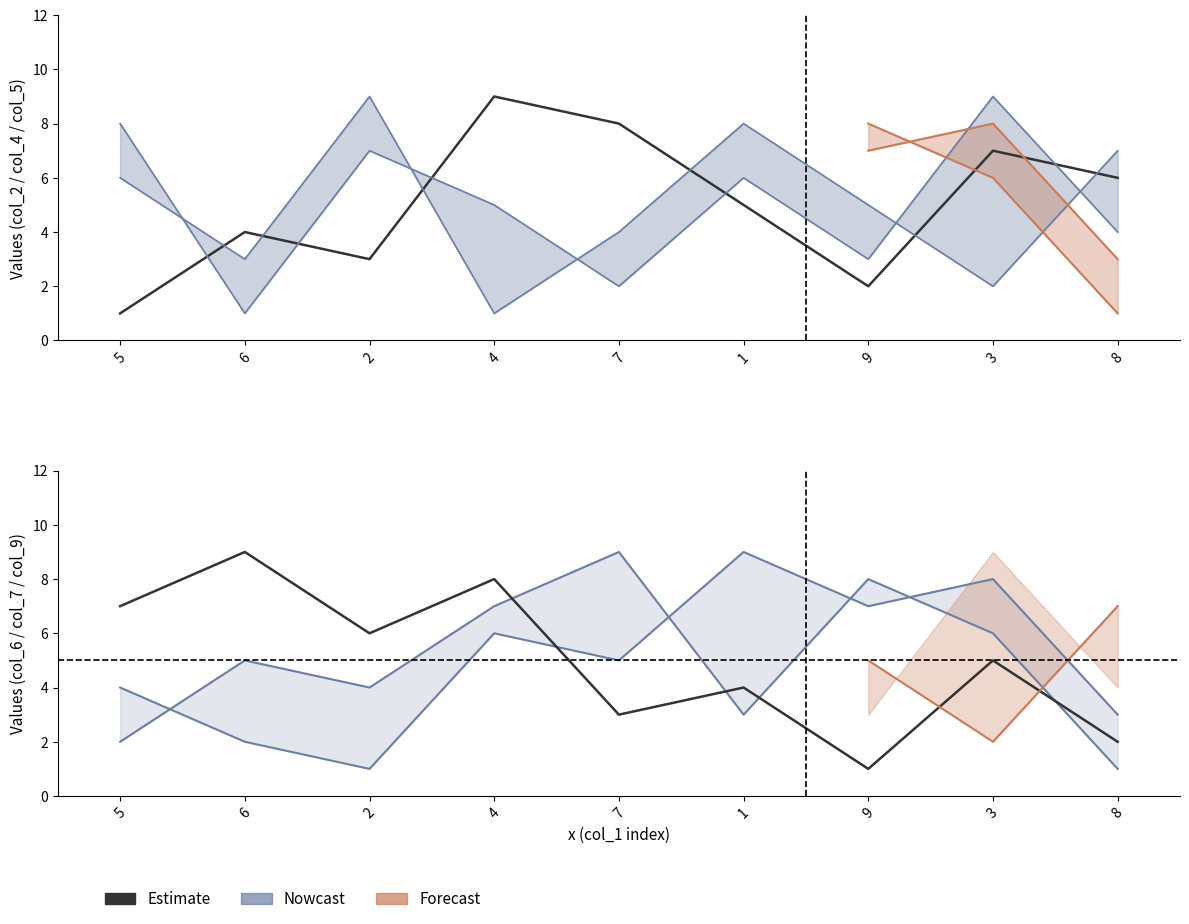

What is the total value across all series at 2?

30